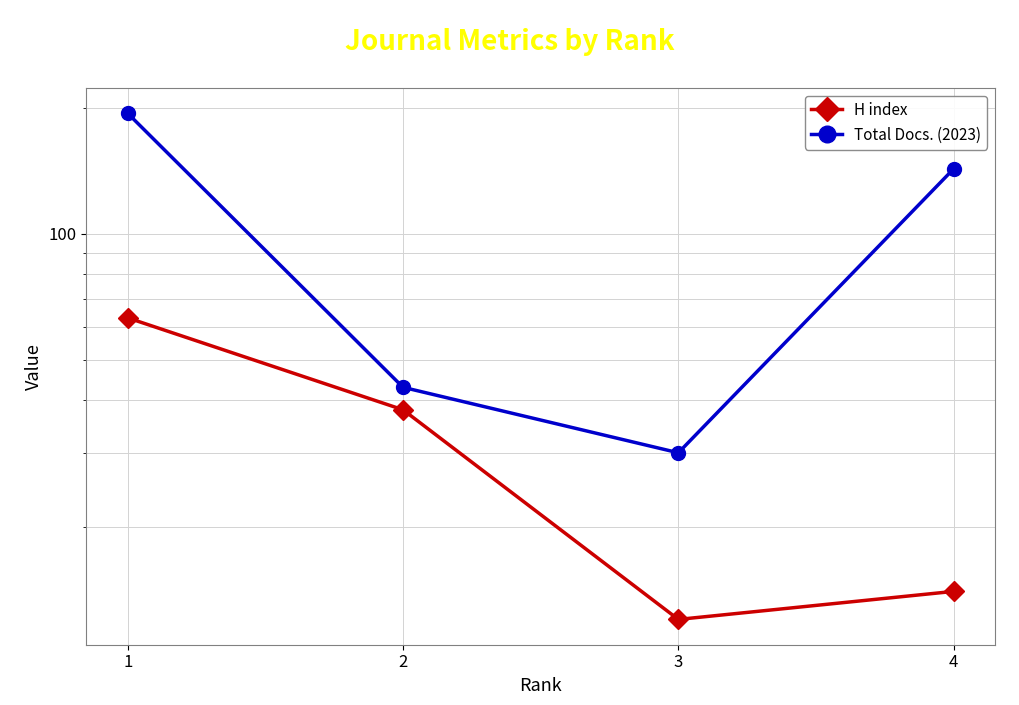

List the labels in order of H index value, largest first.

1, 2, 4, 3